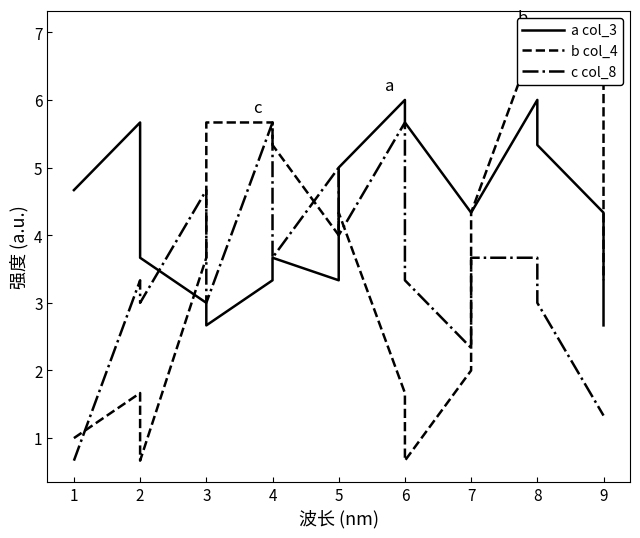

How many lines are shown in the chart?

3